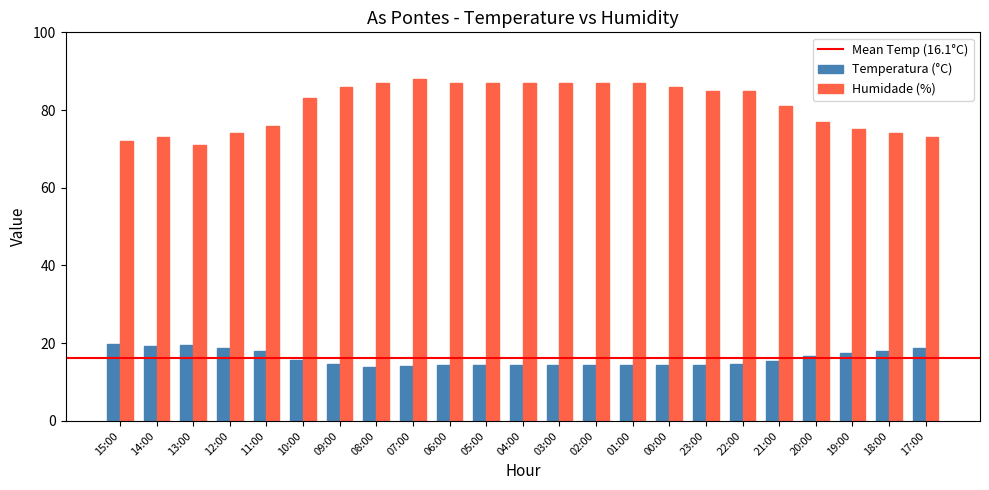

How many data points in Humidade (%) are less than 85?

11